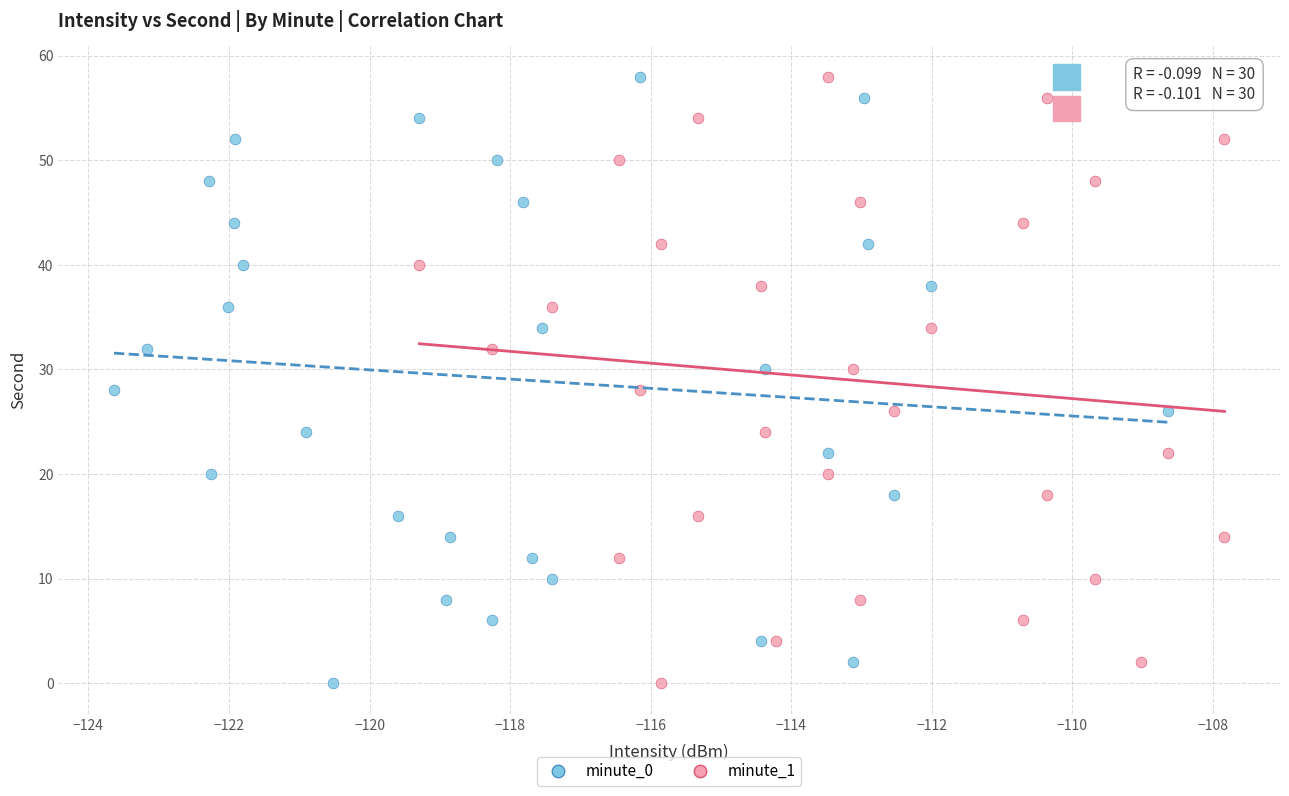

What are all the series names shown in the legend?

minute_0, minute_1